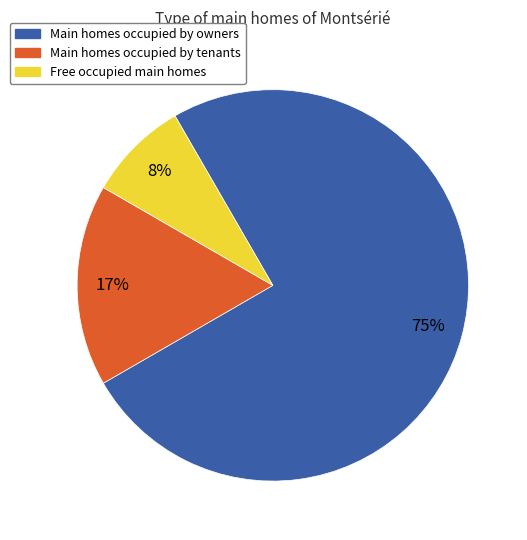

To the nearest percent, what percentage of the pie is Main homes occupied by owners?

75%